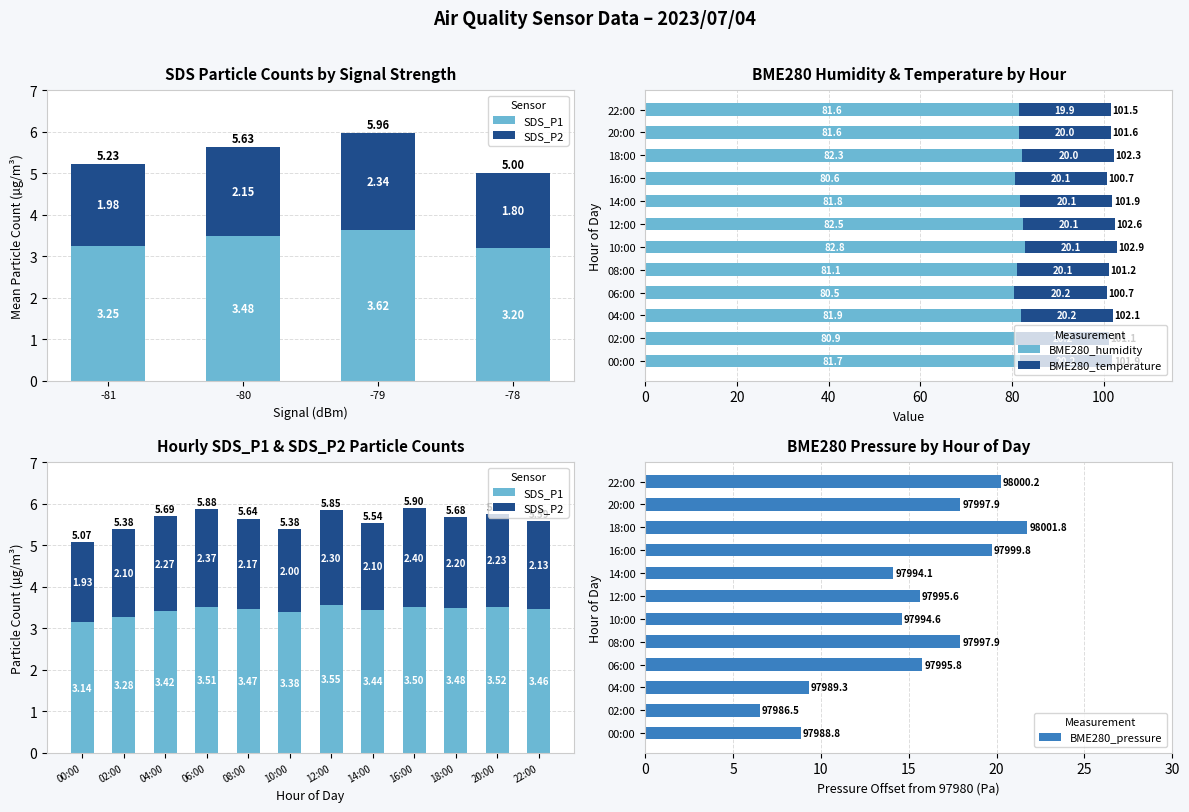

What is the sum of the BME280_humidity values at 18:00 and 12:00?

164.8